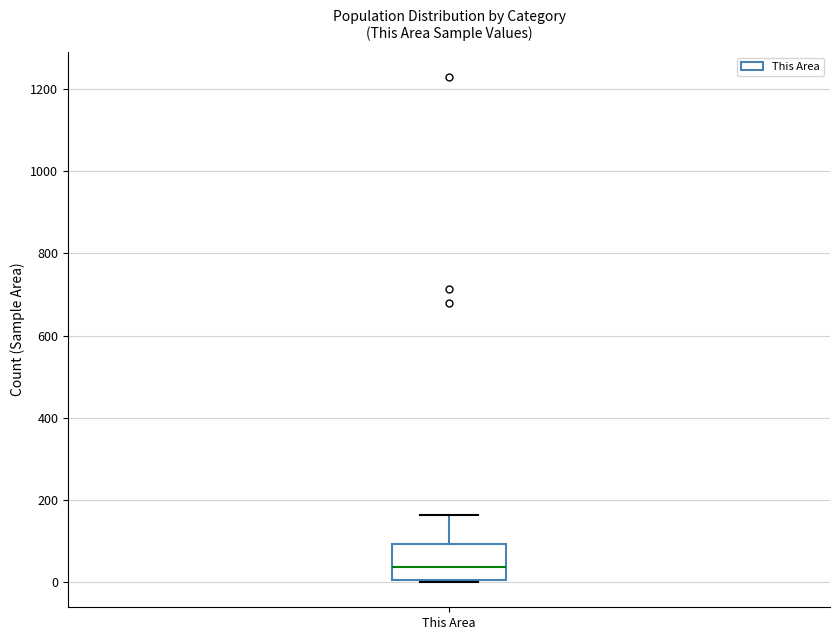

Read this box plot against the y-axis: the position of the median line, the range covered by the box, and the ends of both whiskers. The values are not printed on the chart, so give them approximately, as read against the axis.

median 40, box 0 to 100, whiskers 0 to 160